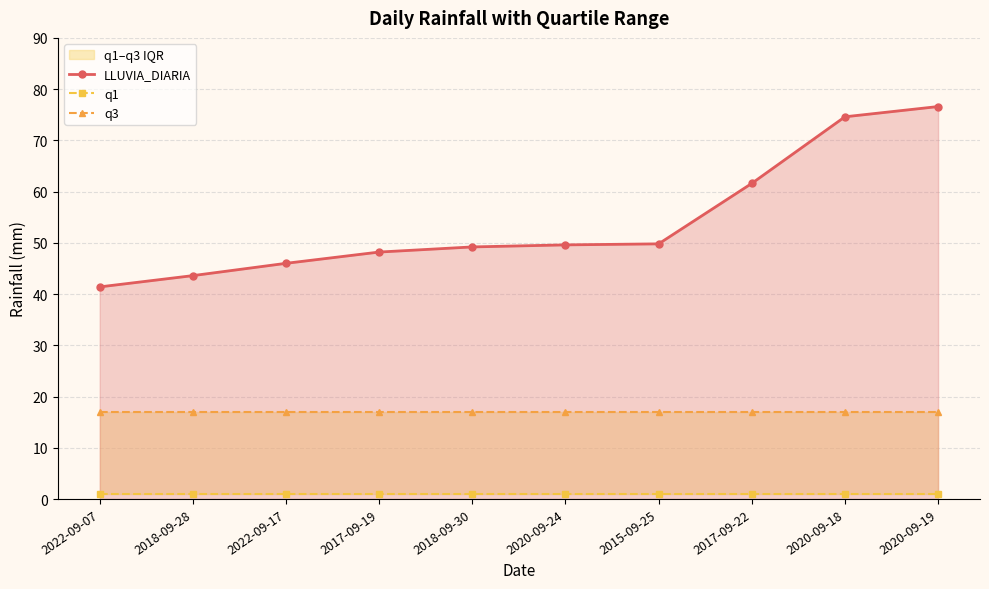

Which category has the highest value in the LLUVIA_DIARIA series?

2020-09-19